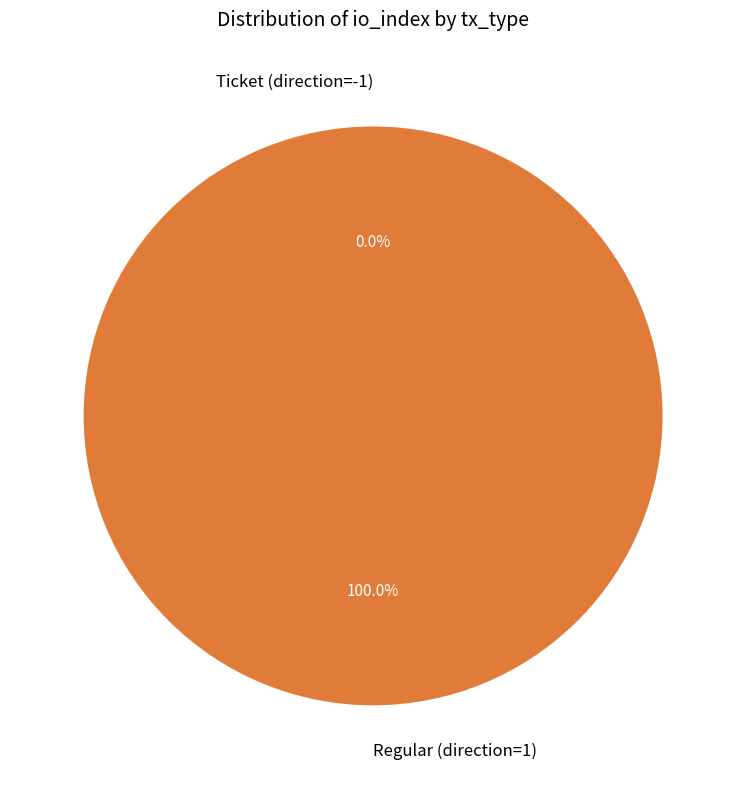

Do Regular (direction=1) and Ticket (direction=-1) together represent more than half of the pie?

Yes